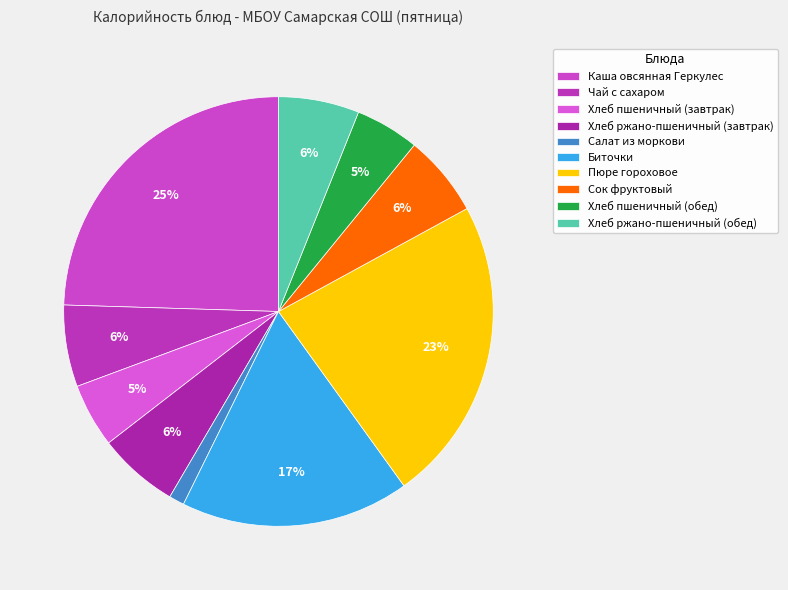

To the nearest percent, what is the combined percentage of Салат из моркови and Хлеб пшеничный (завтрак)?

6%